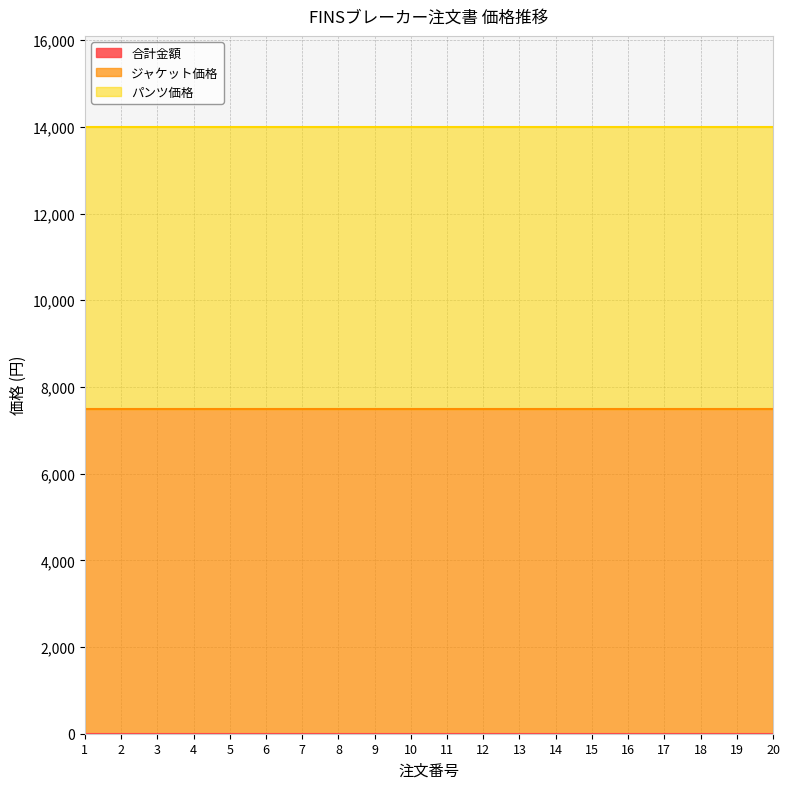

Is it true that パンツ価格 equals 11644 at 10?

False